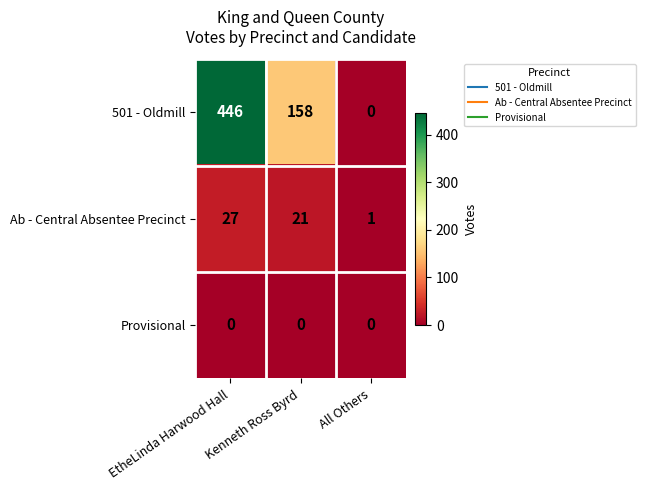

What is the average value of the 501 - Oldmill series?

201